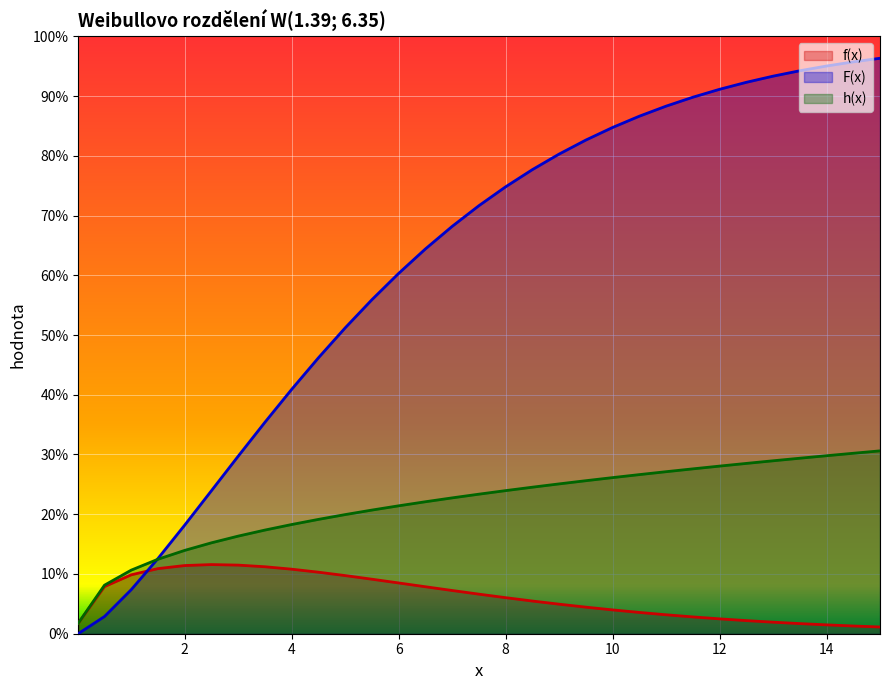

Is the value of f(x) at 2 greater than the value of F(x) at 14?

No